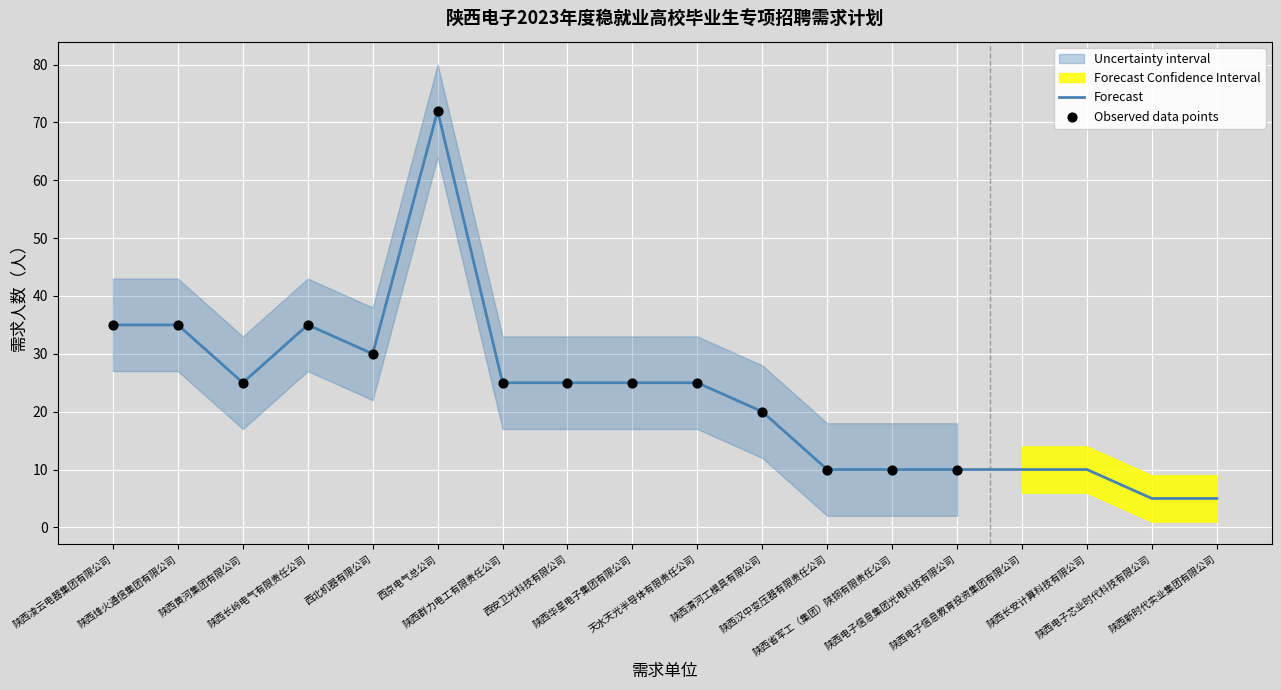

What is the change in value from 陕西烽火通信集团有限公司 to 陕西省军工（集团）陕铜有限责任公司?

-25